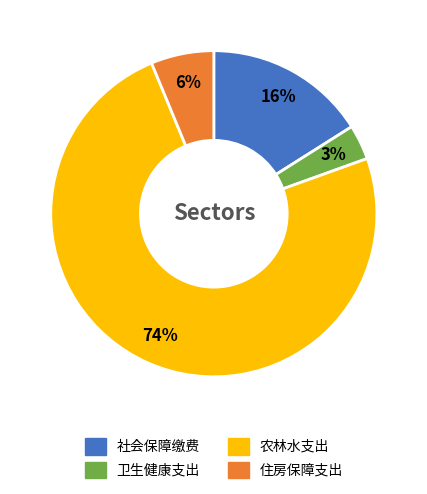

To the nearest percent, what is the average slice percentage?

25%